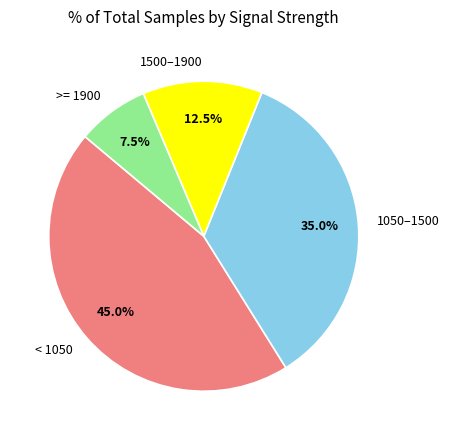

Is there a majority slice in this chart?

No